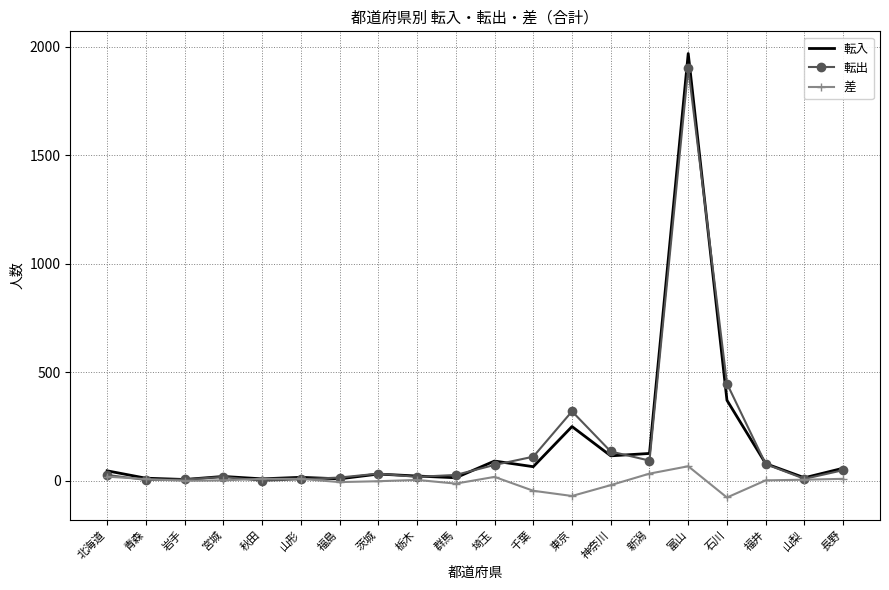

The value of 転出 at 東京 is 320. True or false?

True